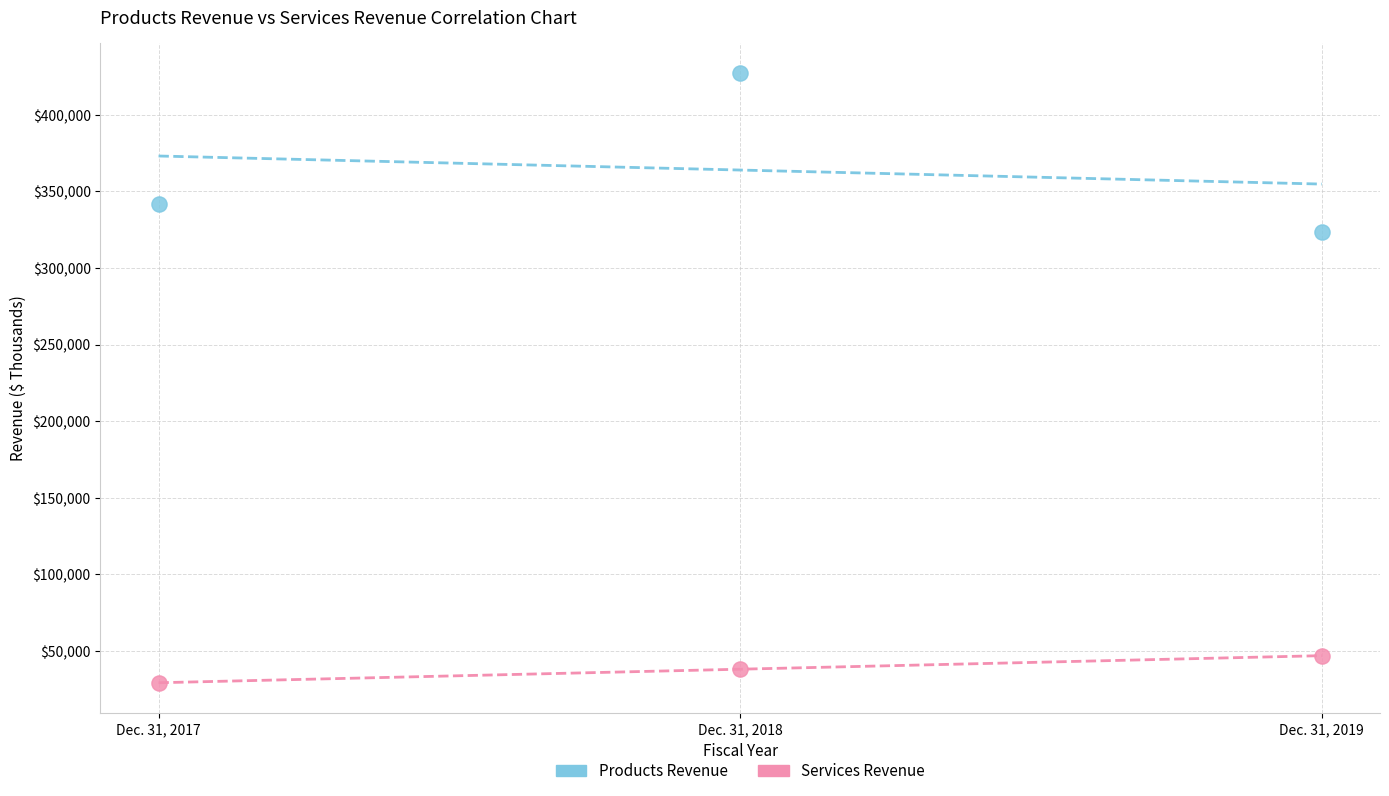

Across all data points, what is the average X value?

2018